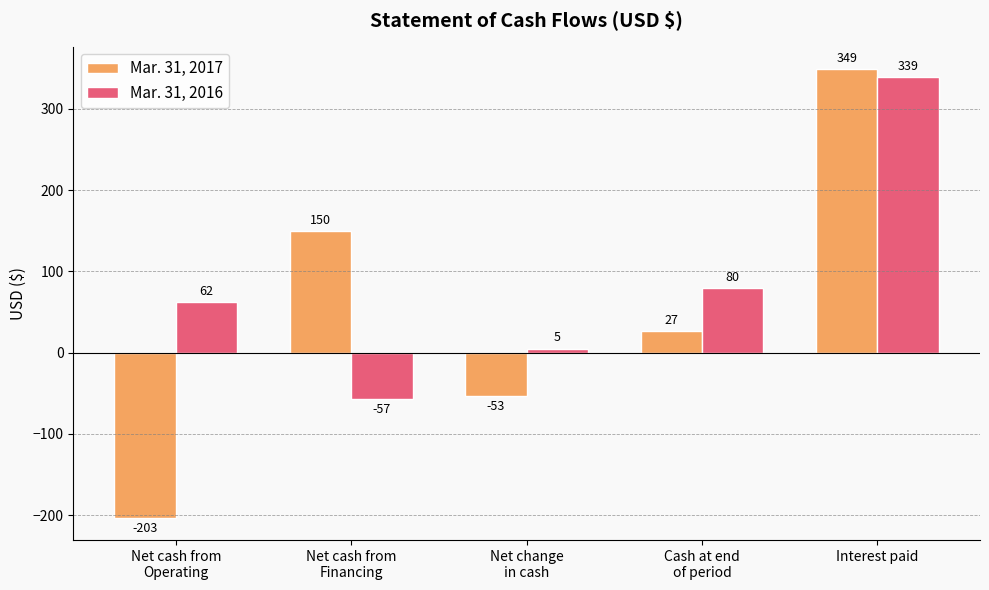

Reading left to right, transcribe all the data shown in this chart.

Mar. 31, 2017: -203	150	-53	27	349
Mar. 31, 2016: 62	-57	5	80	339